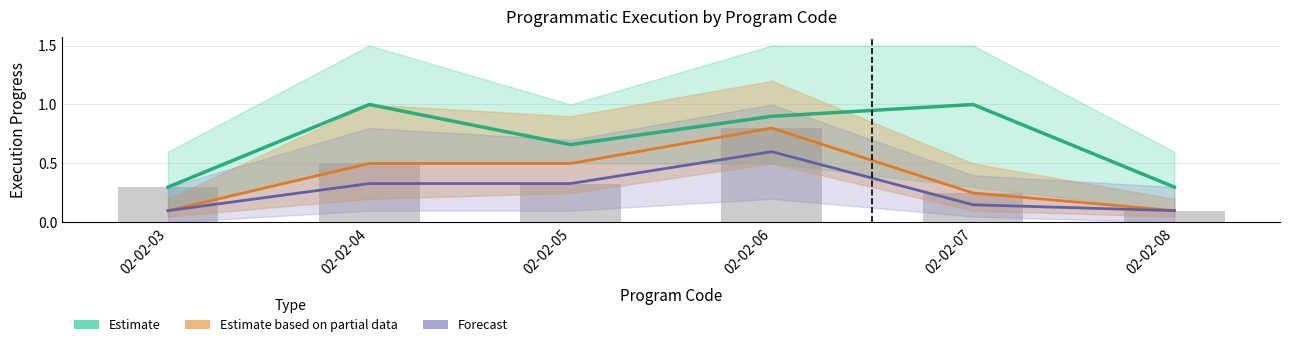

Which label corresponds to the smallest value in the chart?

02-02-03